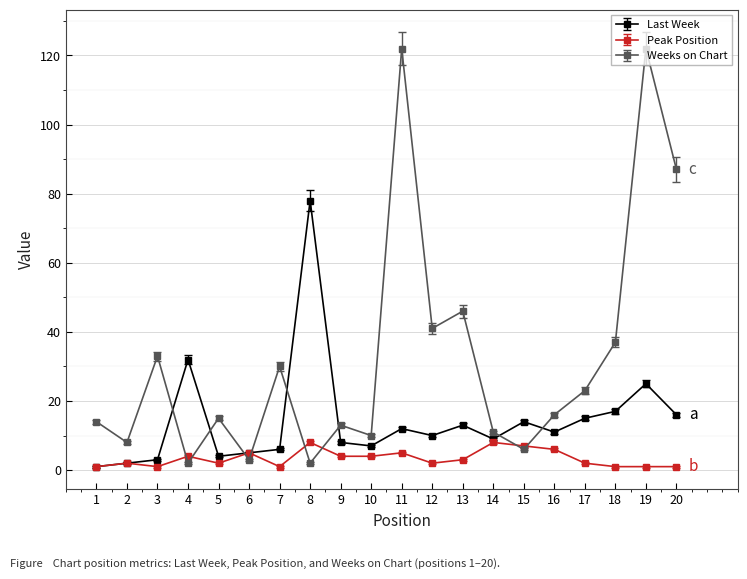

What is the difference between the maximum and minimum values in the Weeks on Chart series?

120